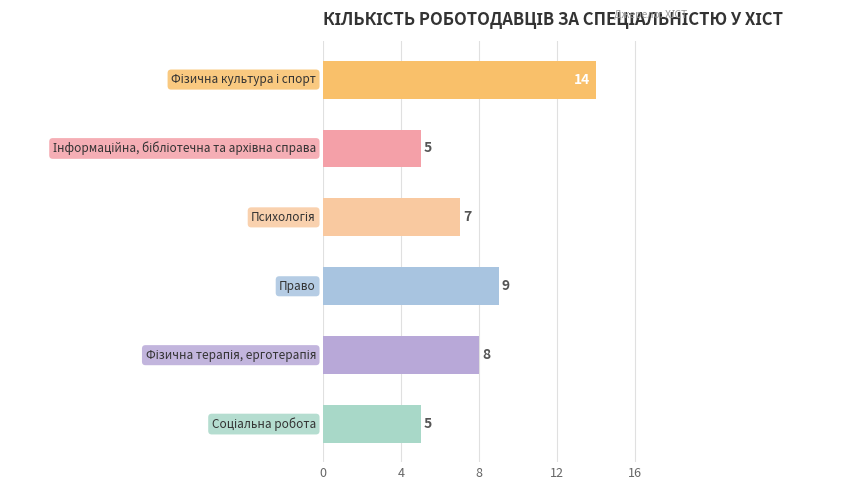

Are the bars horizontal?

Yes